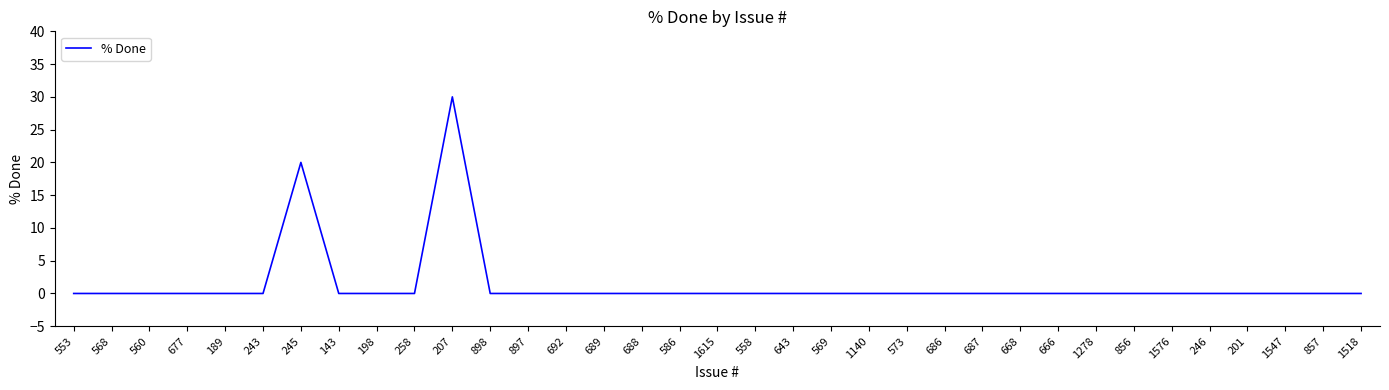

What is the average value?

1